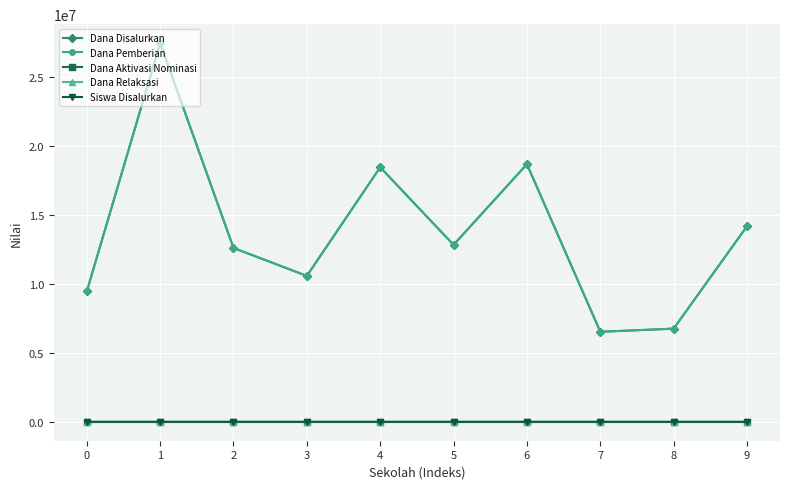

Is this an area chart (filled region under the line)?

No